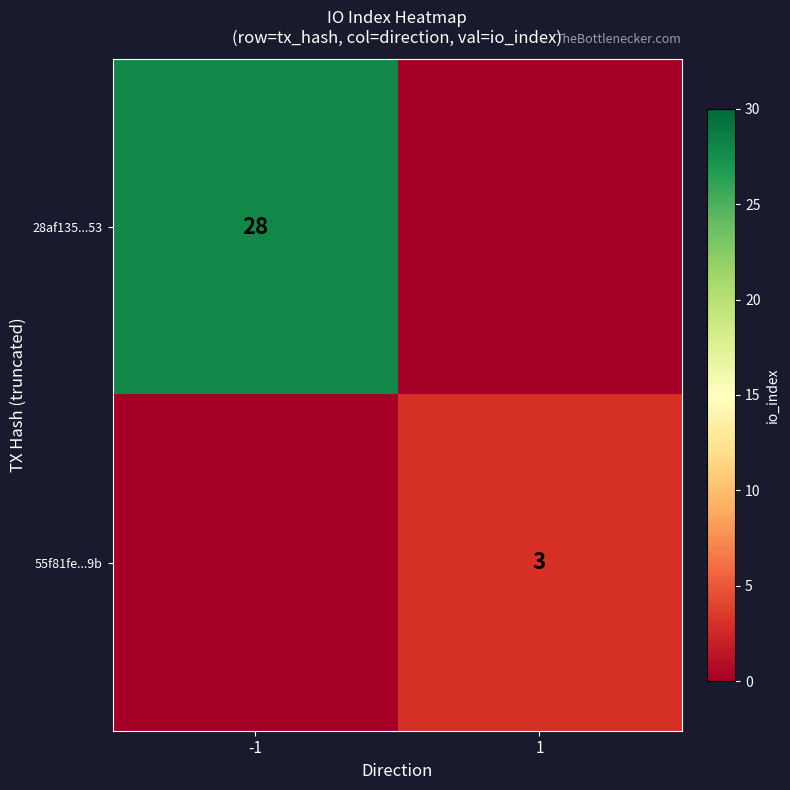

The value of 55f81fe...9b at 1 is 4. True or false?

False